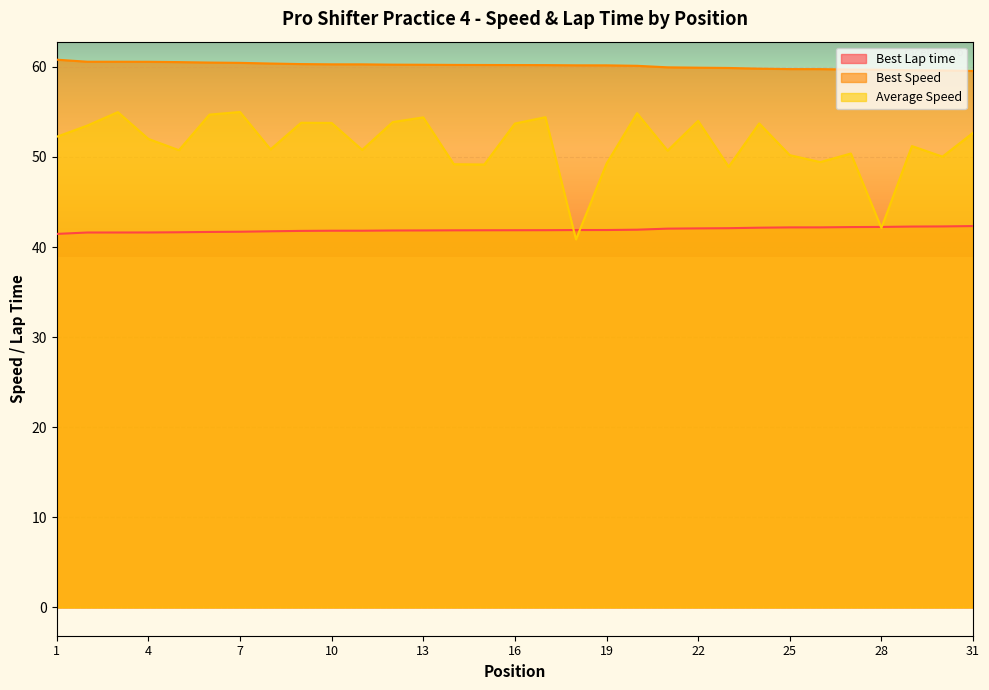

Count the number of data series in this chart.

3